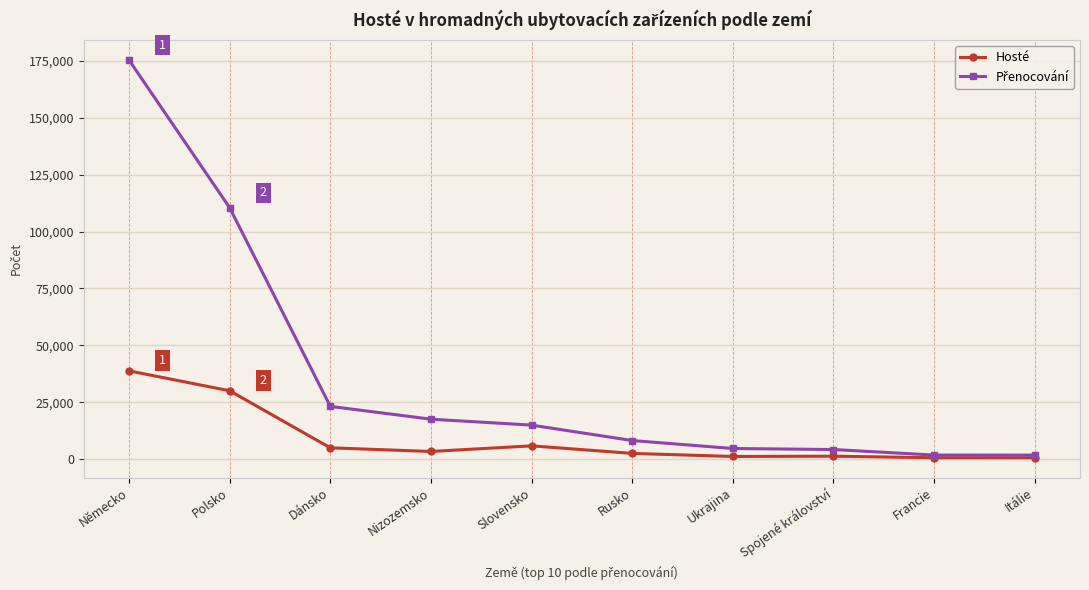

At which category does the chart reach its peak across all series?

Německo